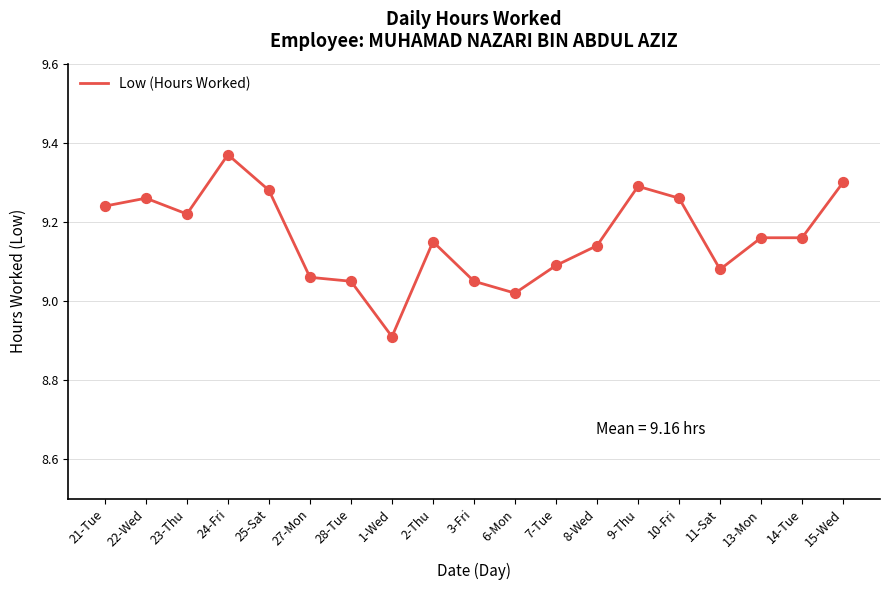

What is the ratio of the value at 6-Mon to the value at 27-Mon?

1.0